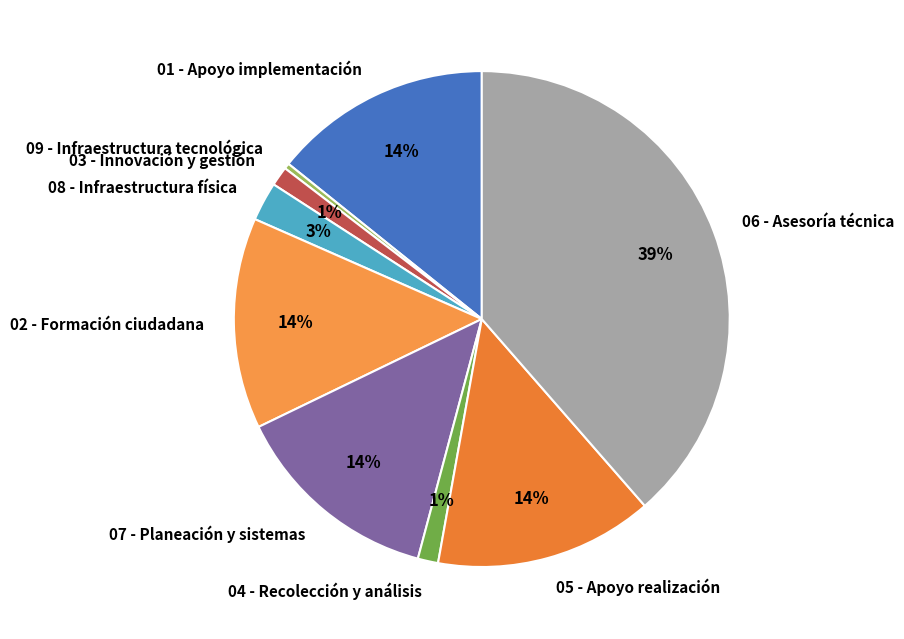

Between 04 - Recolección y análisis and 05 - Apoyo realización, which is larger?

05 - Apoyo realización